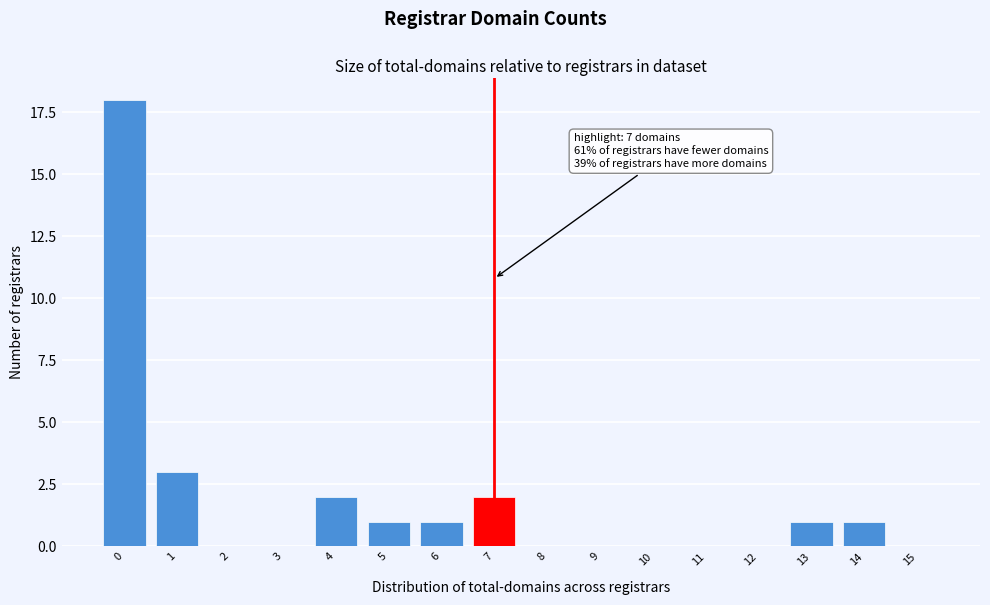

Reading left to right, transcribe all the data shown in this chart.

0=18	1=3	2=0	3=0	4=2	5=1	6=1	7=2	8=0	9=0	10=0	11=0	12=0	13=1	14=1	15=0